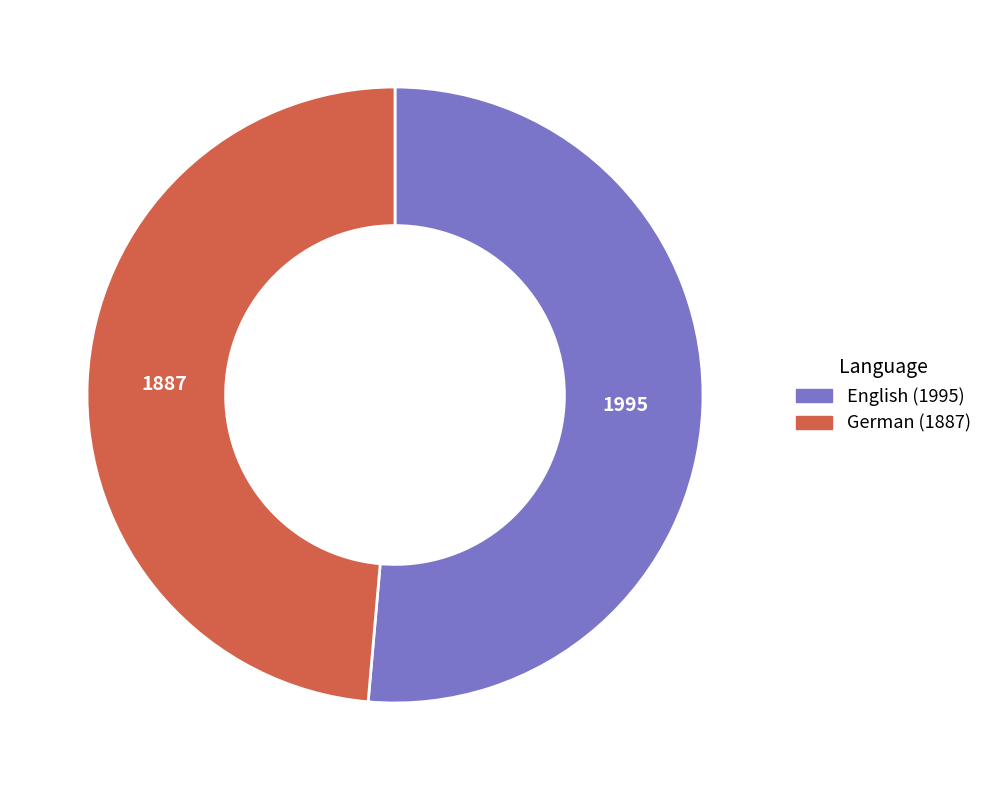

Rank the categories by value from highest to lowest.

English (1995), German (1887)